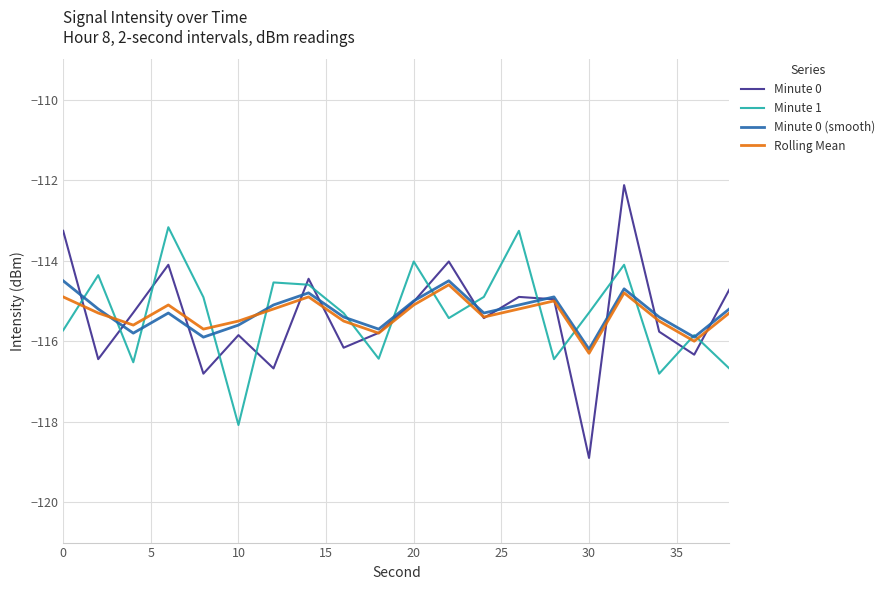

What is the maximum value for Minute 0?

-112.1